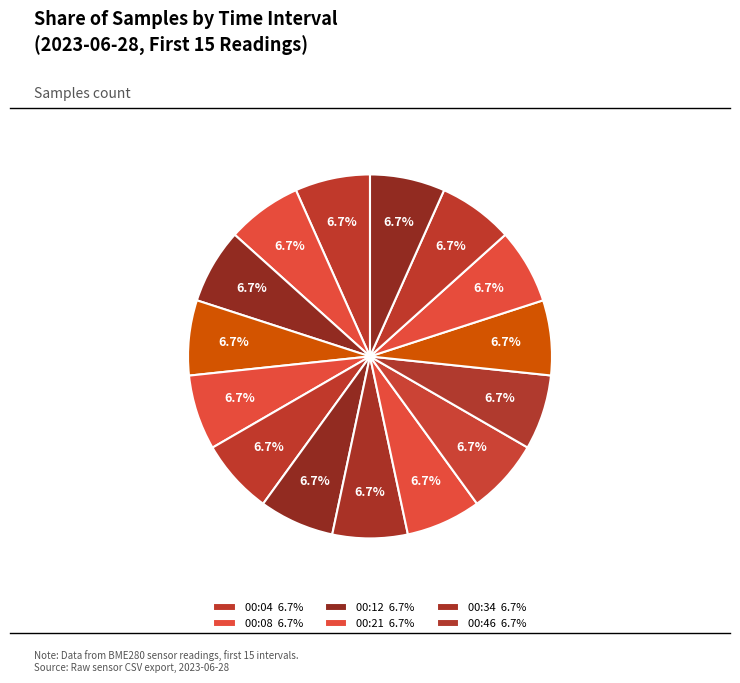

Count the number of slices in the pie.

15